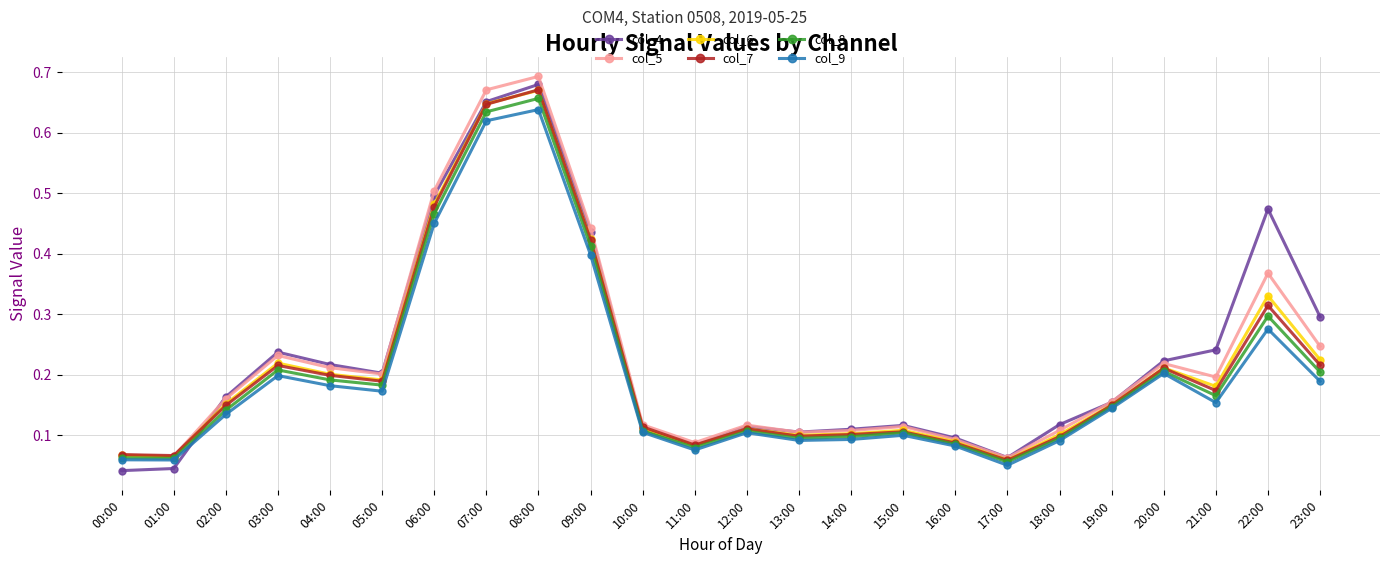

What are all the series names shown in the legend?

col_4, col_5, col_6, col_7, col_8, col_9